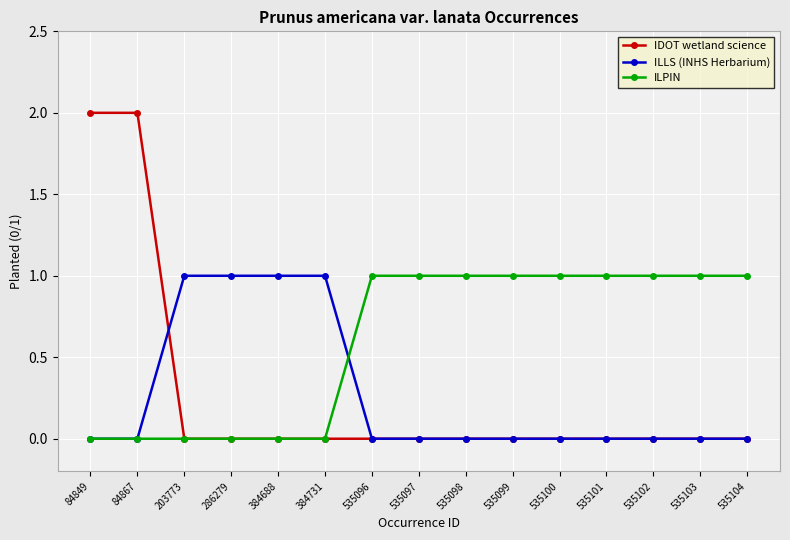

Reading left to right, transcribe all the data shown in this chart.

IDOT wetland science: 84849=2	84867=2	203773=0	286279=0	384688=0	384731=0	535096=0	535097=0	535098=0	535099=0	535100=0	535101=0	535102=0	535103=0	535104=0
ILLS (INHS Herbarium): 84849=0	84867=0	203773=1	286279=1	384688=1	384731=1	535096=0	535097=0	535098=0	535099=0	535100=0	535101=0	535102=0	535103=0	535104=0
ILPIN: 84849=0	84867=0	203773=0	286279=0	384688=0	384731=0	535096=1	535097=1	535098=1	535099=1	535100=1	535101=1	535102=1	535103=1	535104=1